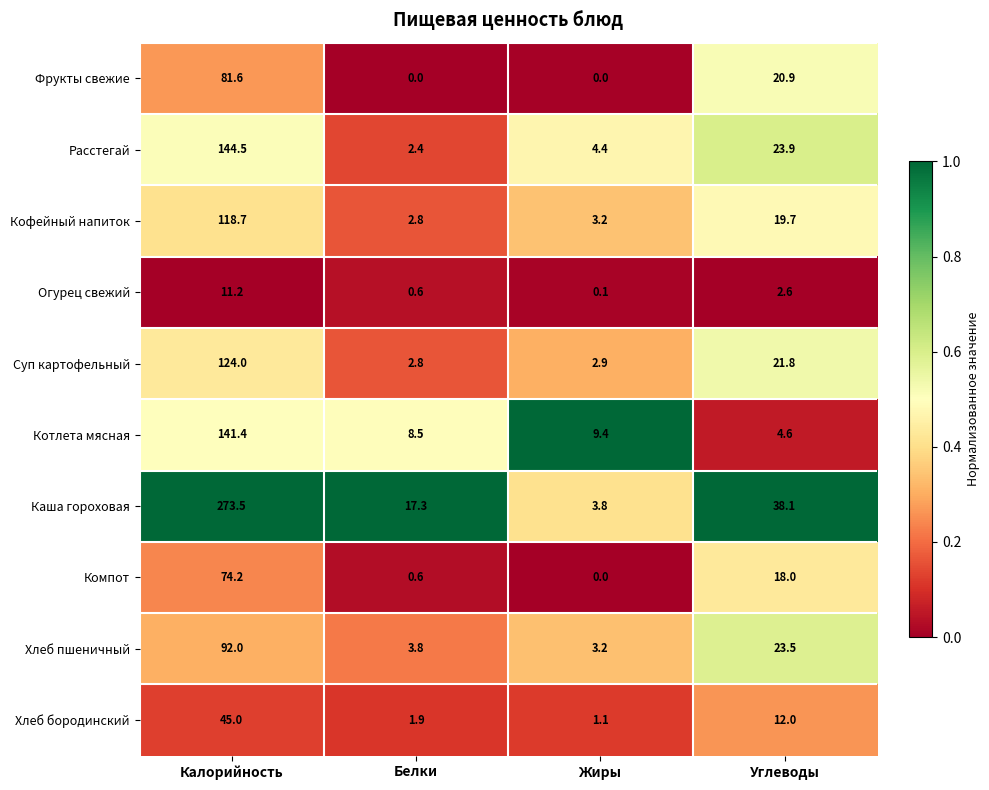

What is the minimum value for Каша гороховая?

3.8